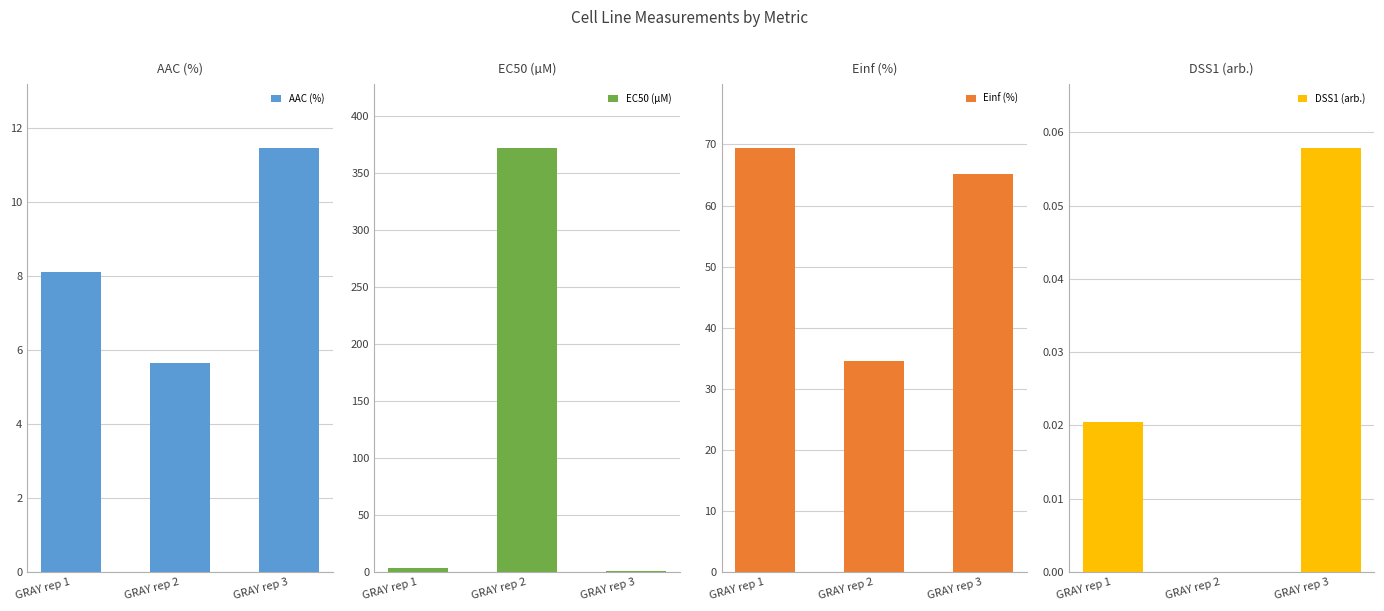

What is the difference between the EC50 (µM) values at GRAY rep 3 and GRAY rep 2?

371.4